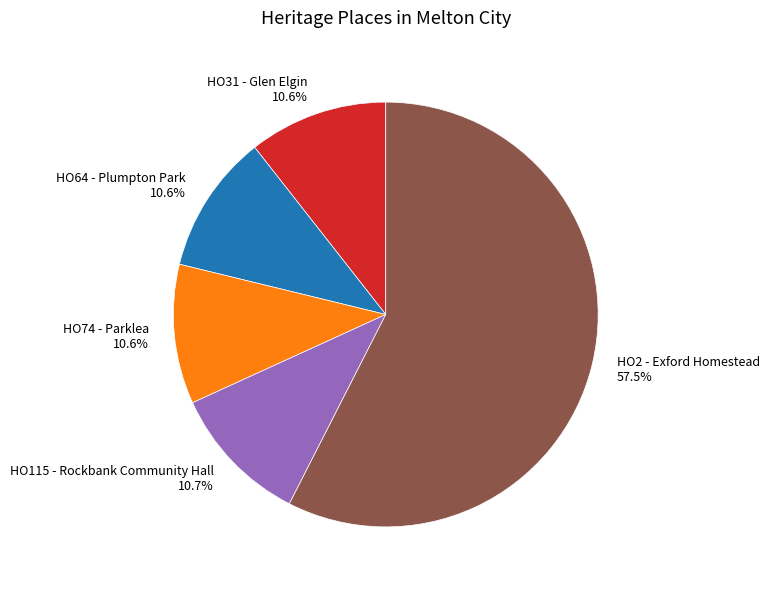

Which has a higher value, HO31 - Glen Elgin or HO2 - Exford Homestead?

HO2 - Exford Homestead